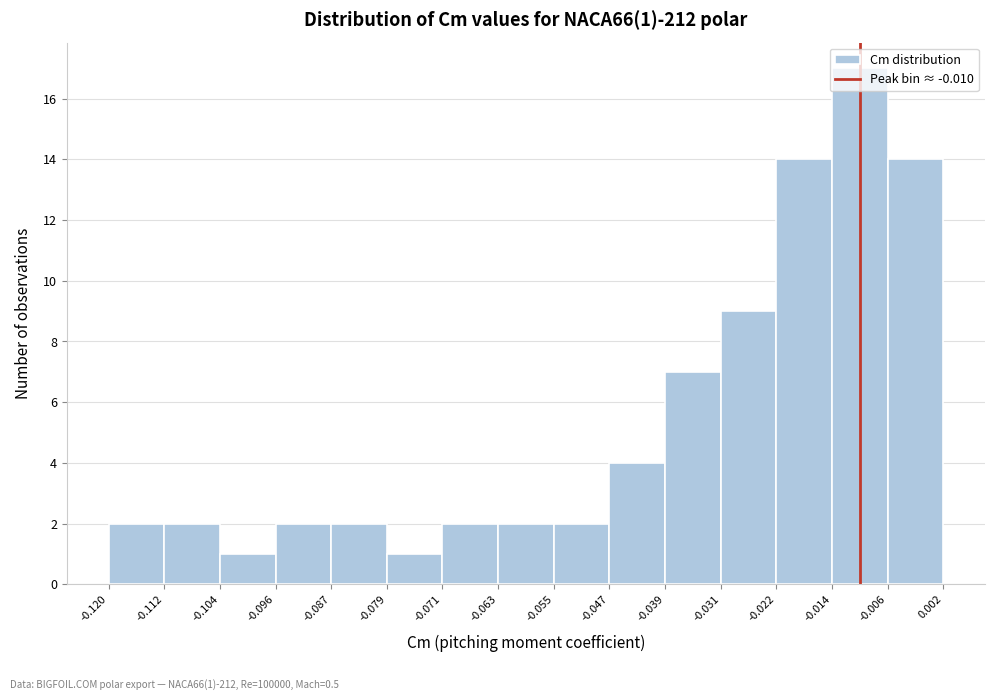

Which range on the x-axis has the tallest bar?

-0.014 to -0.006